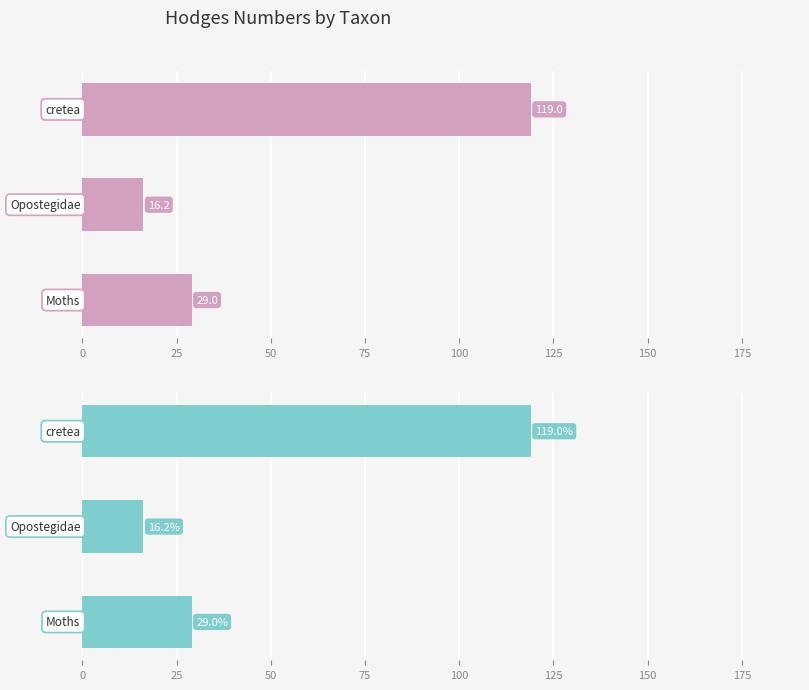

Does the chart contain stacked bars?

No